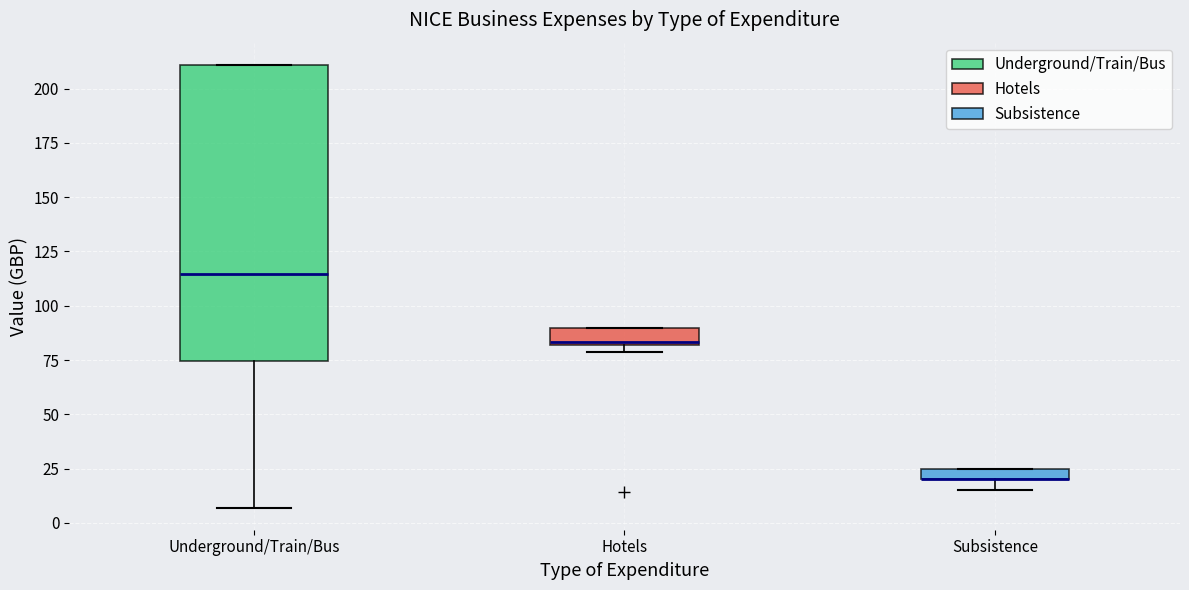

Where does the median line of the box for Underground/Train/Bus sit on the y-axis? The values are not printed on the chart, so give them approximately, as read against the axis.

115